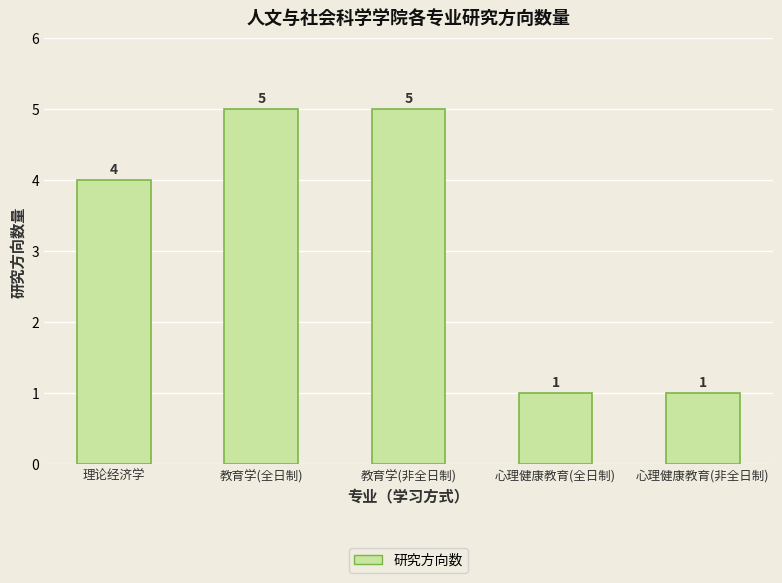

Does the chart contain any negative values?

No